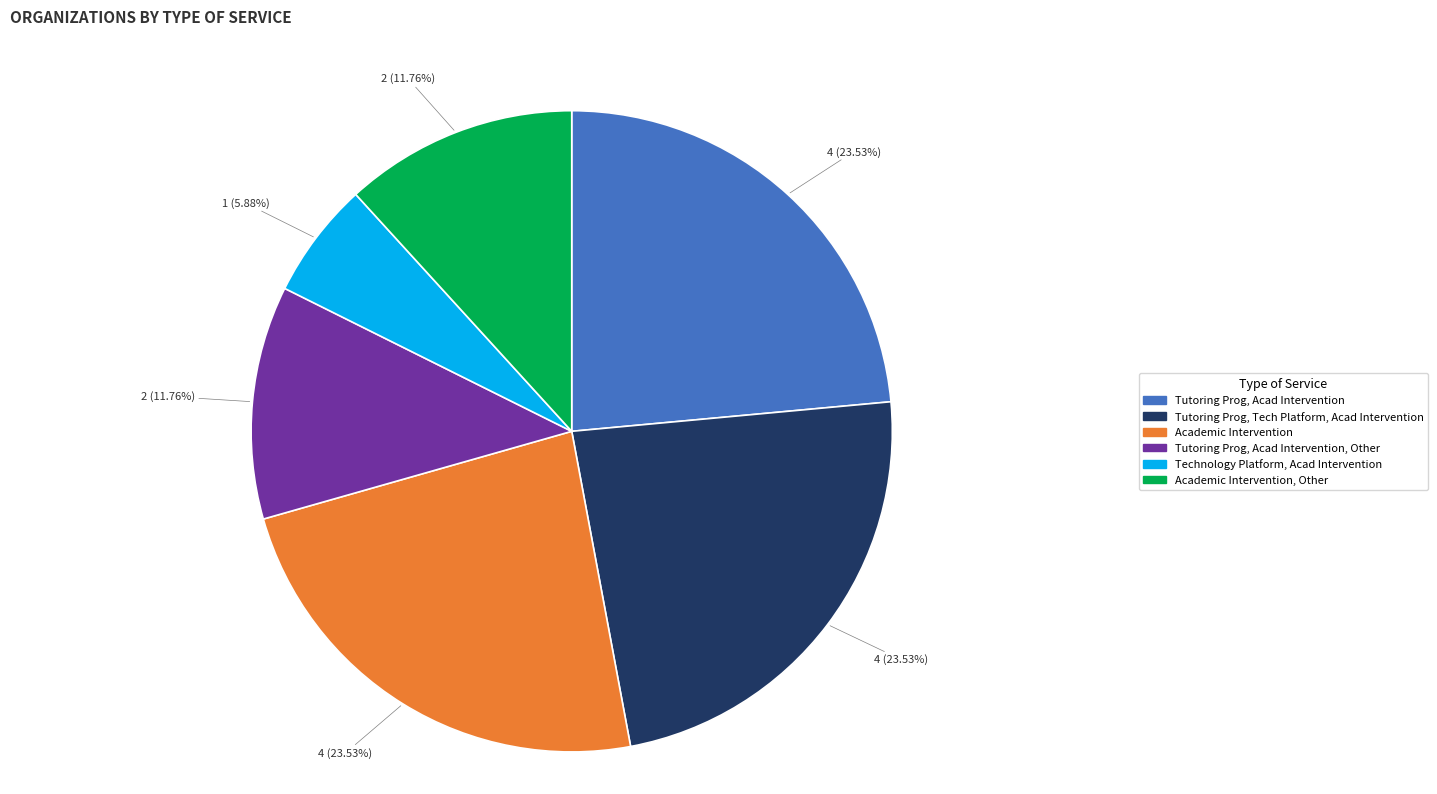

Is there a majority slice in this chart?

No